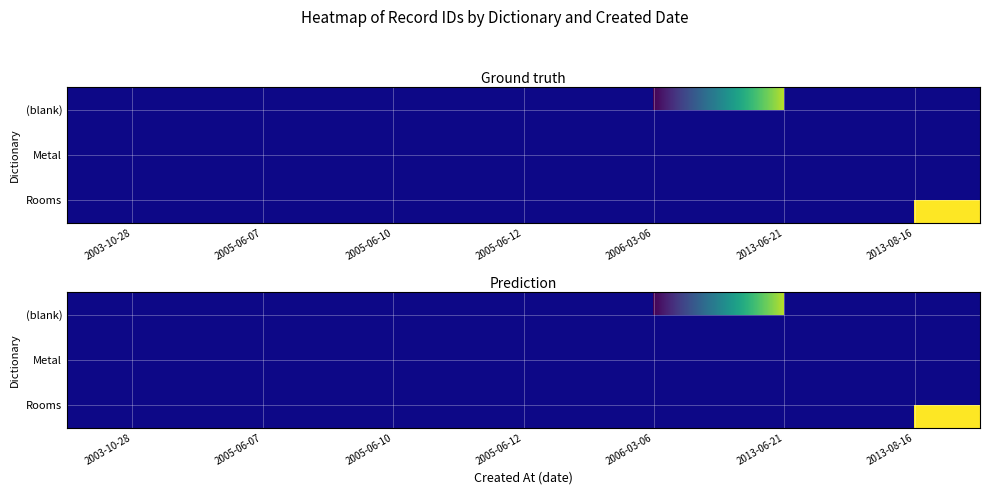

Which series changed the most between 2005-06-10 and 2006-03-06?

(blank)